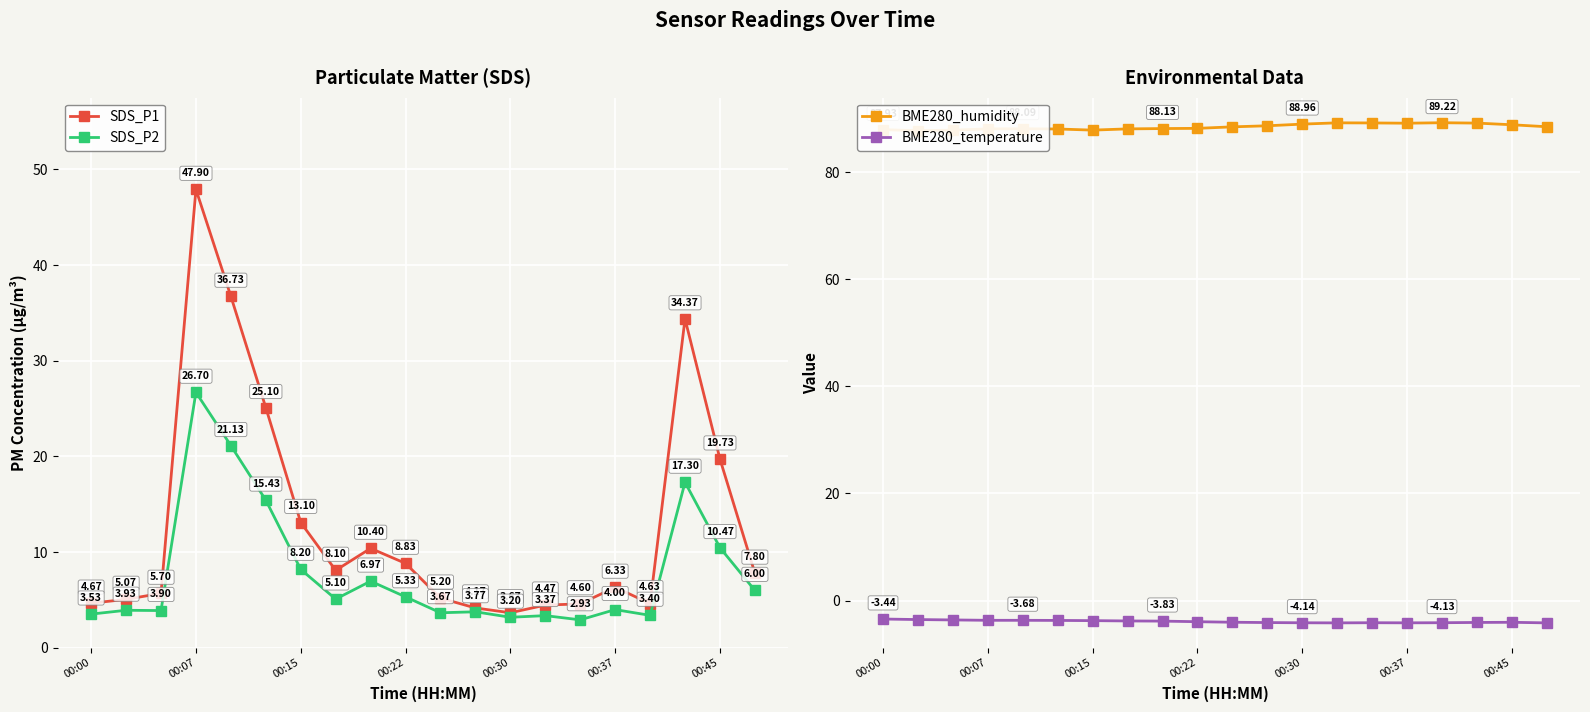

In SDS_P2, how many points are higher than both neighbors (excluding endpoints)?

7